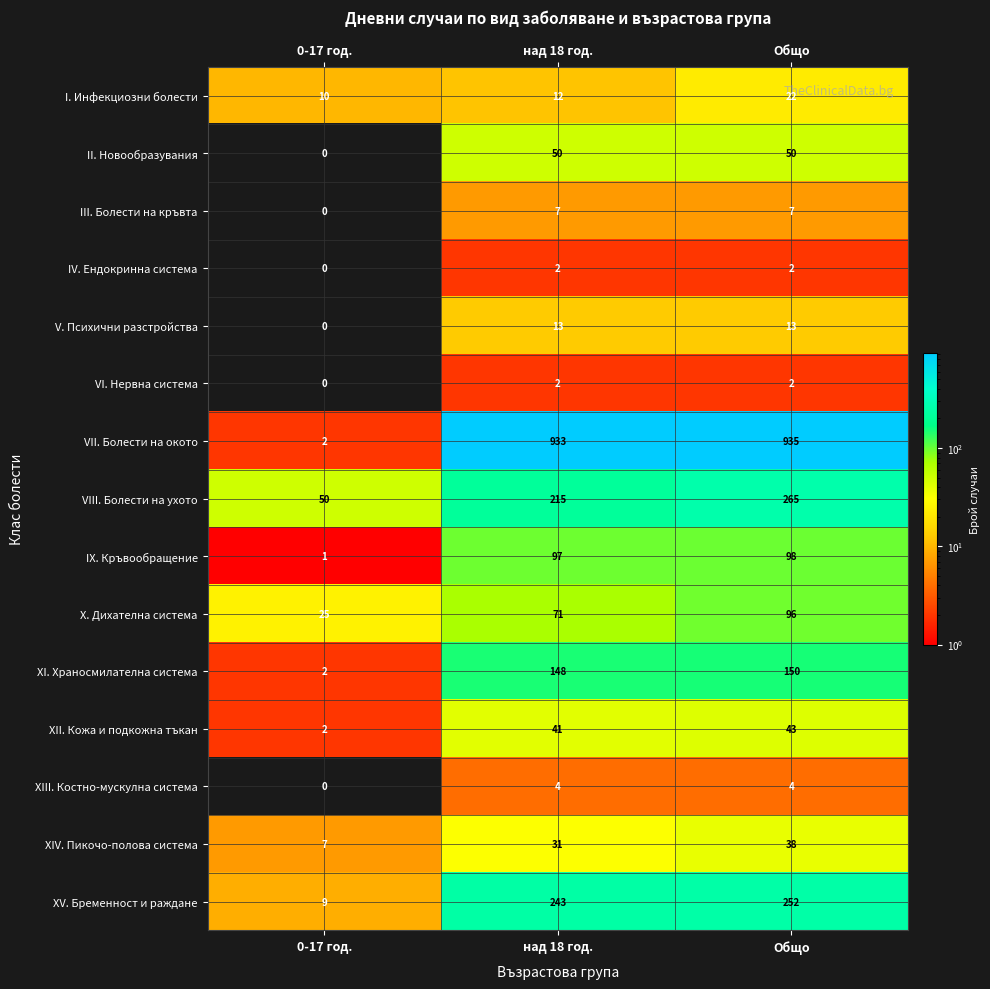

Which category has the highest value across all series?

Общо